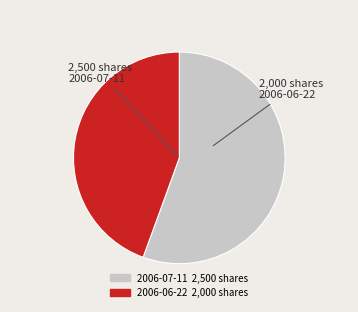

How many slices are in this pie chart?

2